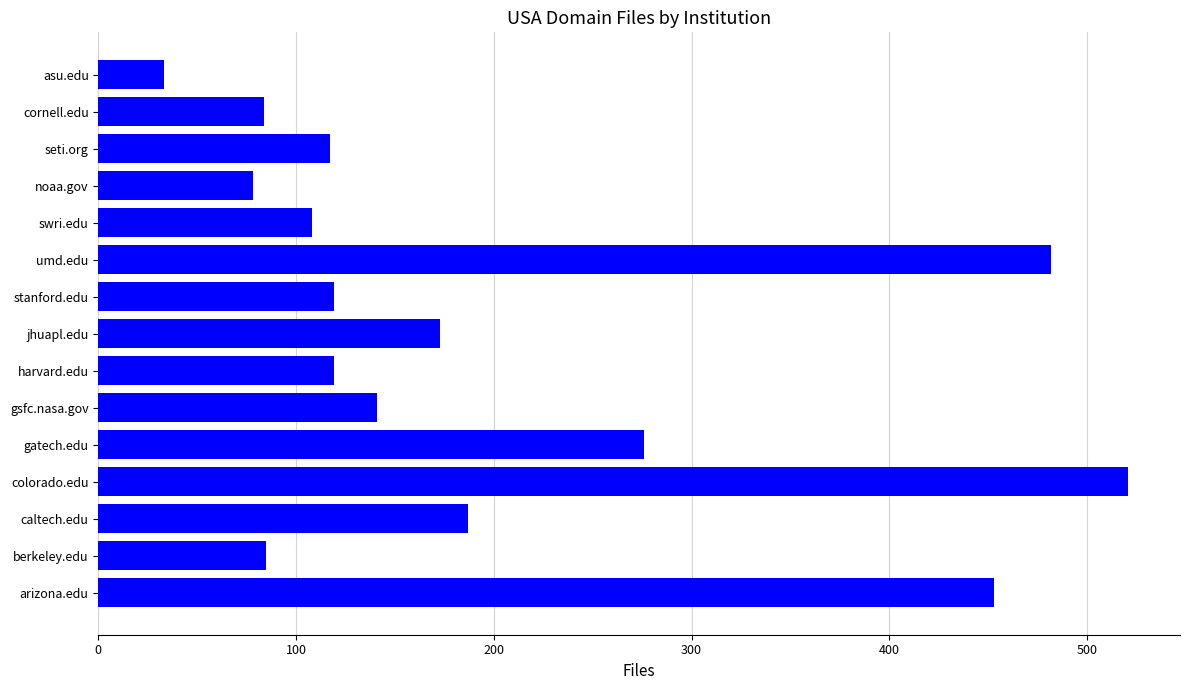

What value does the data have at caltech.edu, to the nearest 5?

185